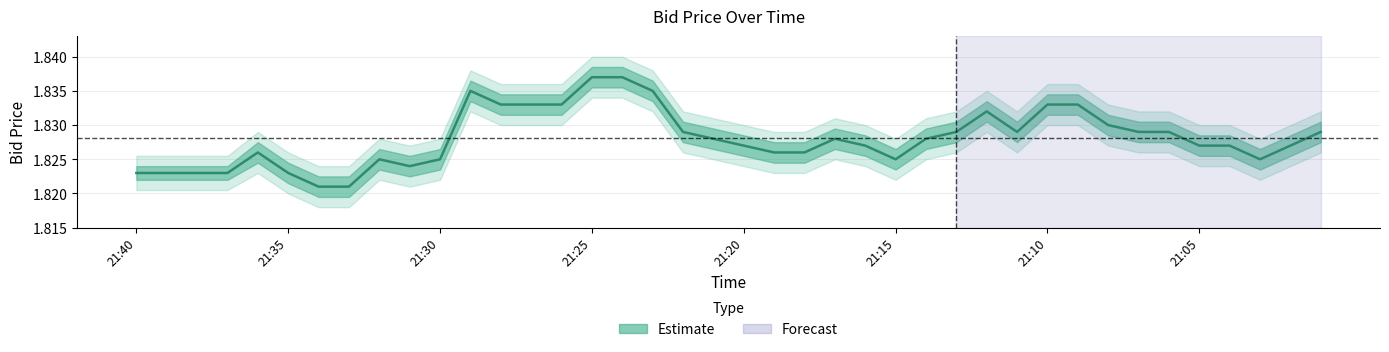

True or false: the data shows 1.8 at 8.

True